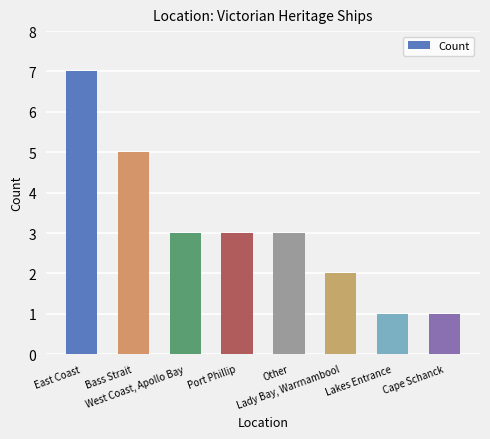

The chart shows a value of 3 at Other. True or false?

True